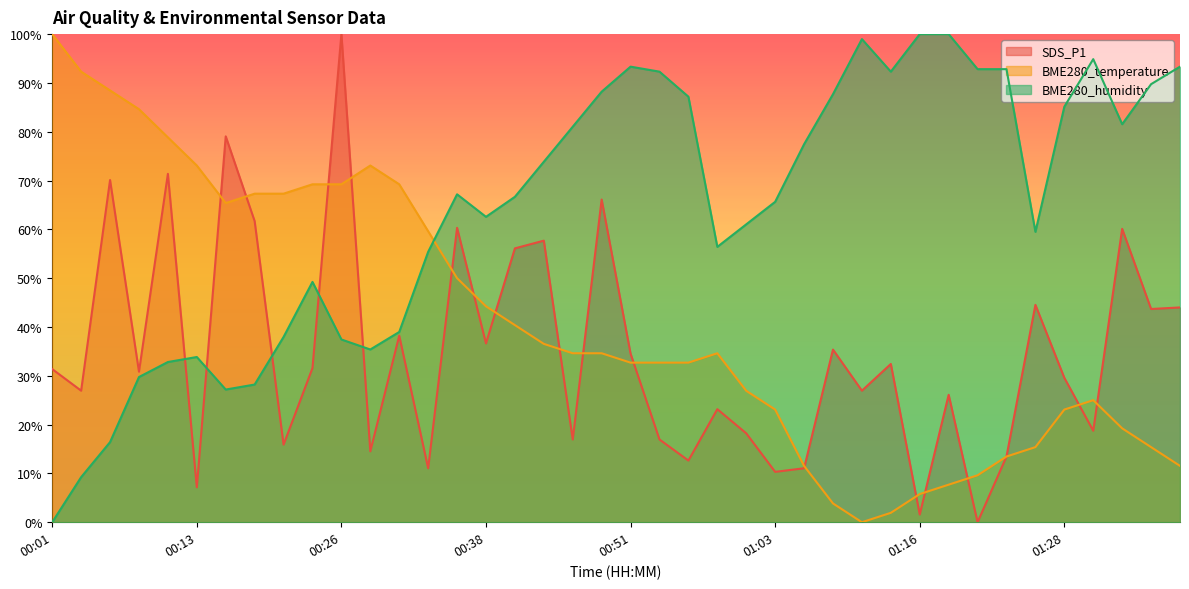

At which category does BME280_humidity reach its first local peak?

00:13